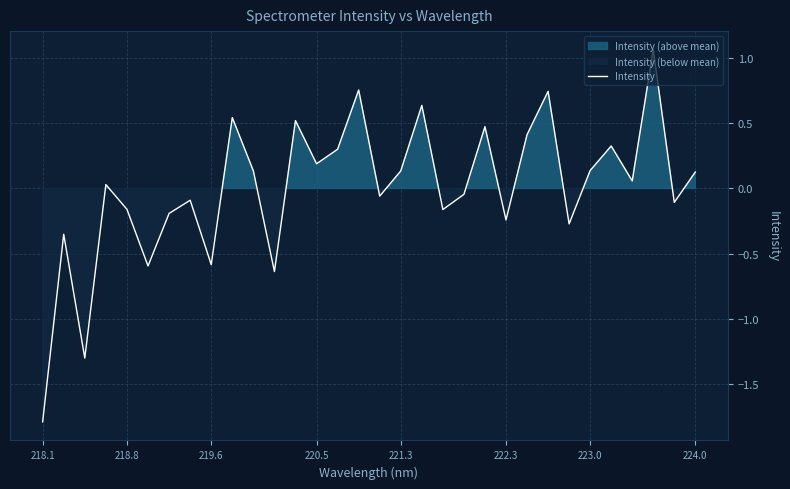

Does the chart have visible grid lines?

Yes